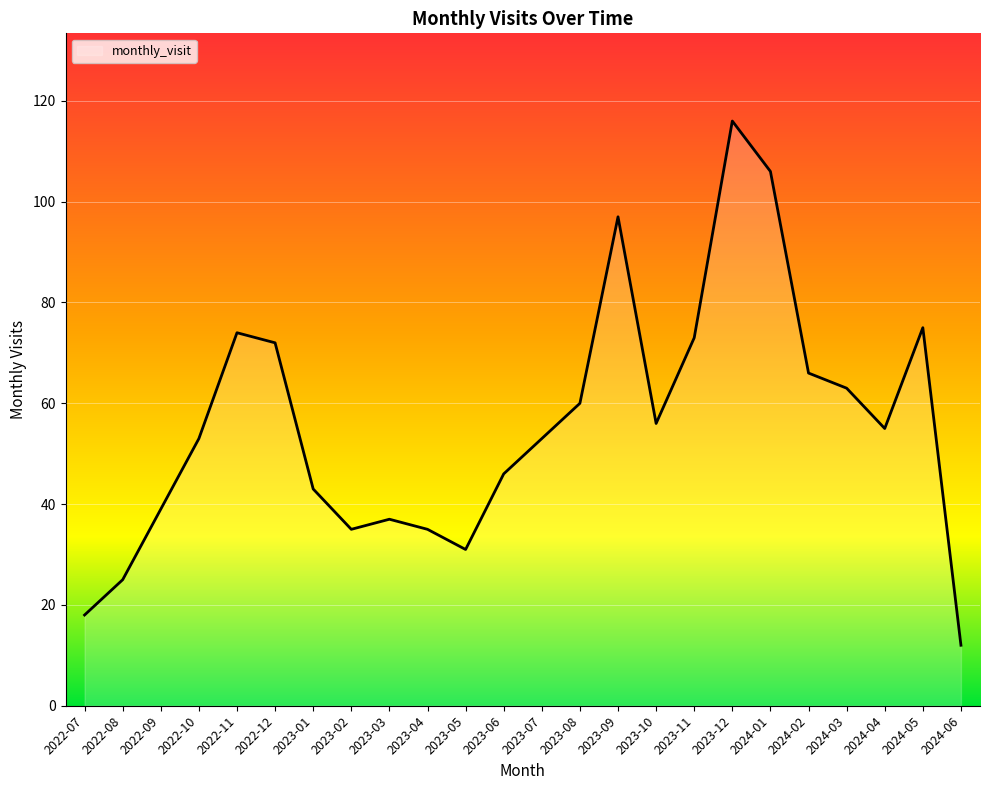

What is the sum of the values at 2022-10 and 2023-05?

84